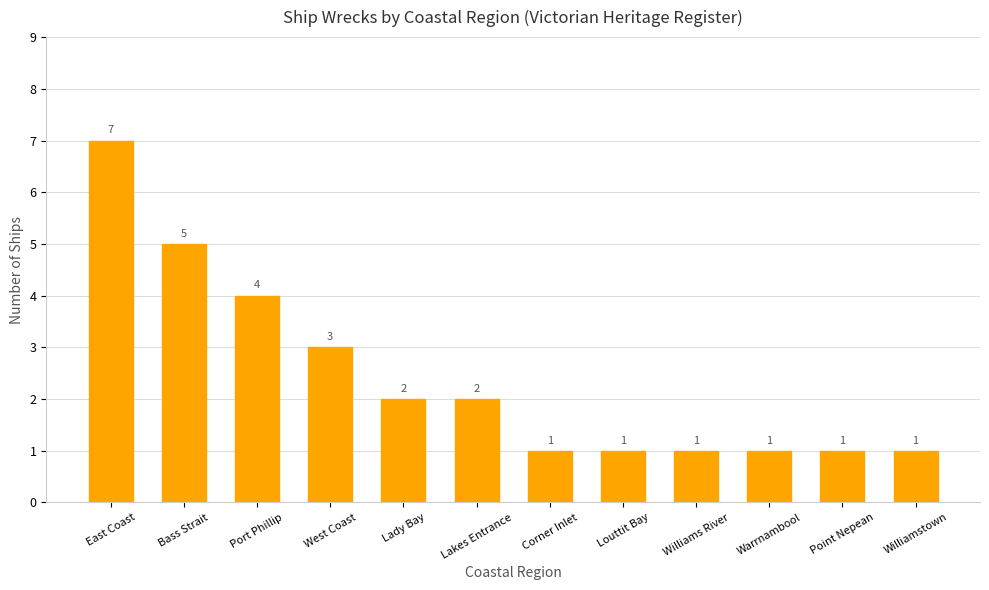

At which label is the value closest to 4?

Port Phillip